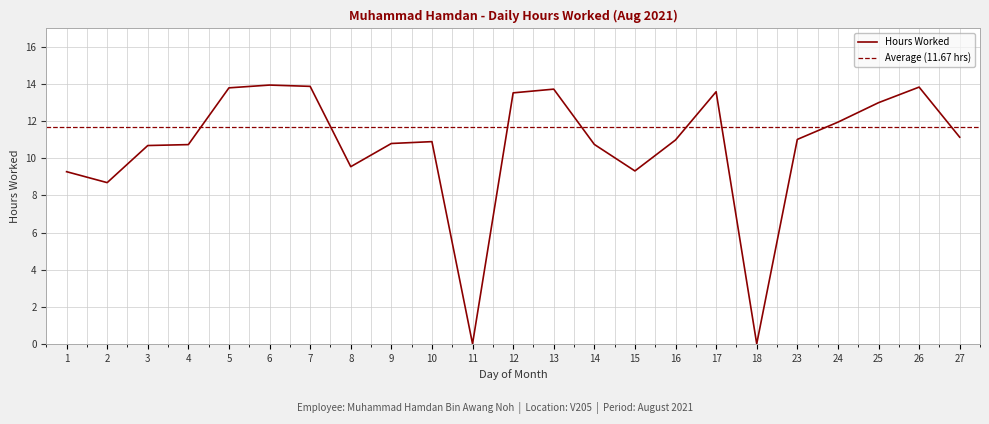

Is it true that the value at 17 is 18.6?

False